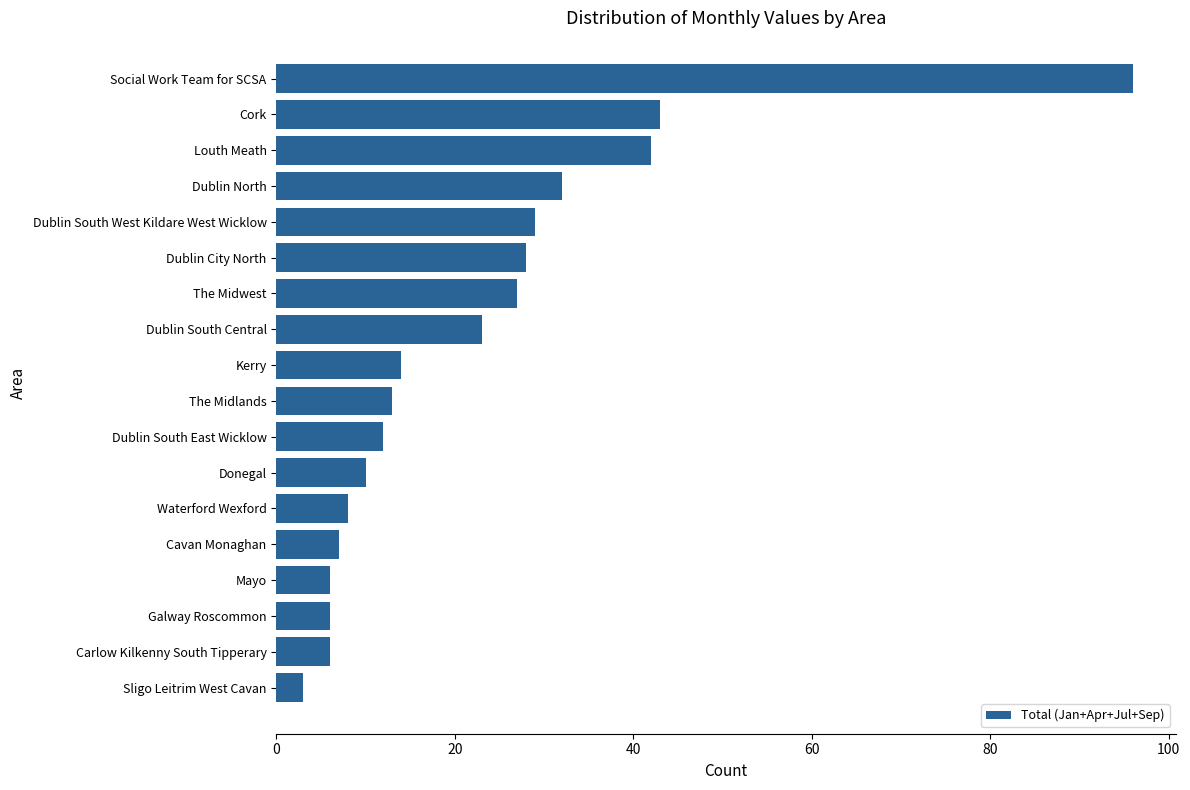

What position from the top is The Midlands?

10